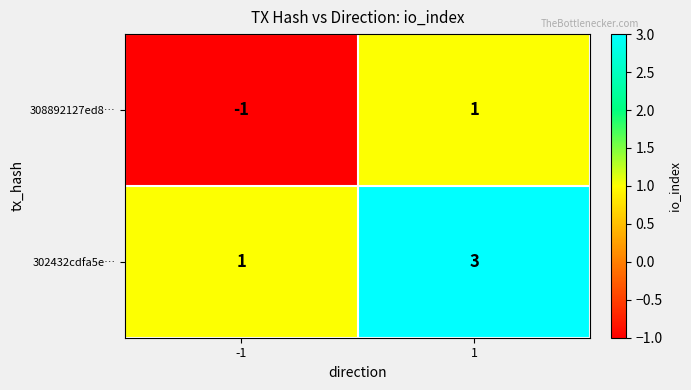

What is the sum of all 302432cdfa5e… values?

4